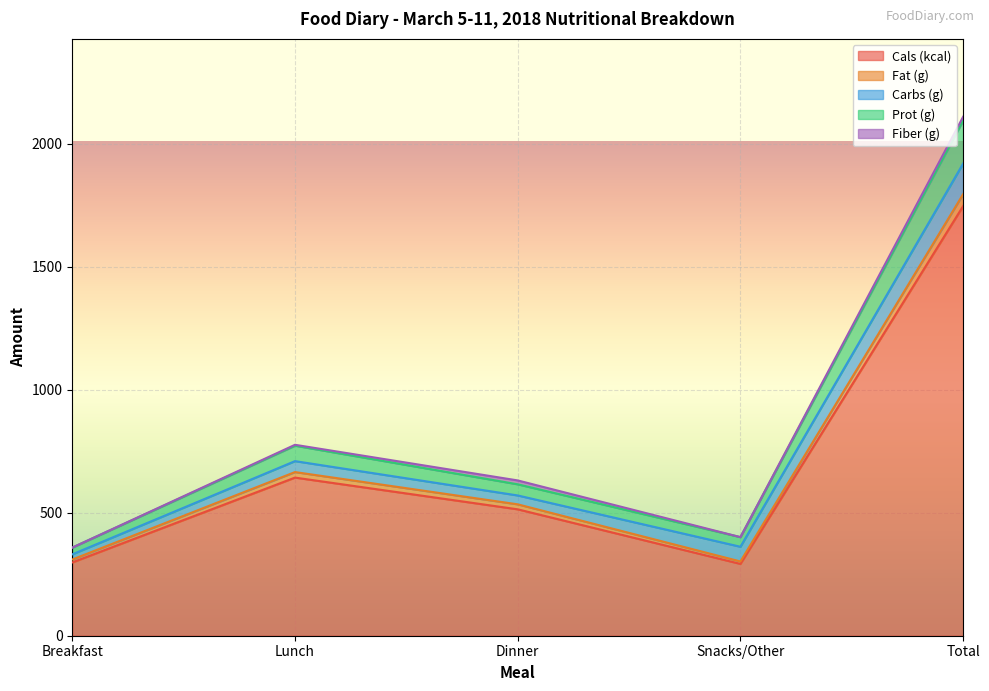

Is it true that Cals (kcal) equals 140.7 at Breakfast?

False